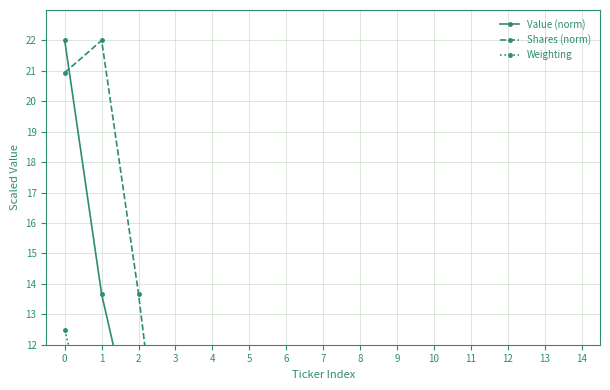

The Shares (norm) series shows 6.0 at 2. True or false?

False